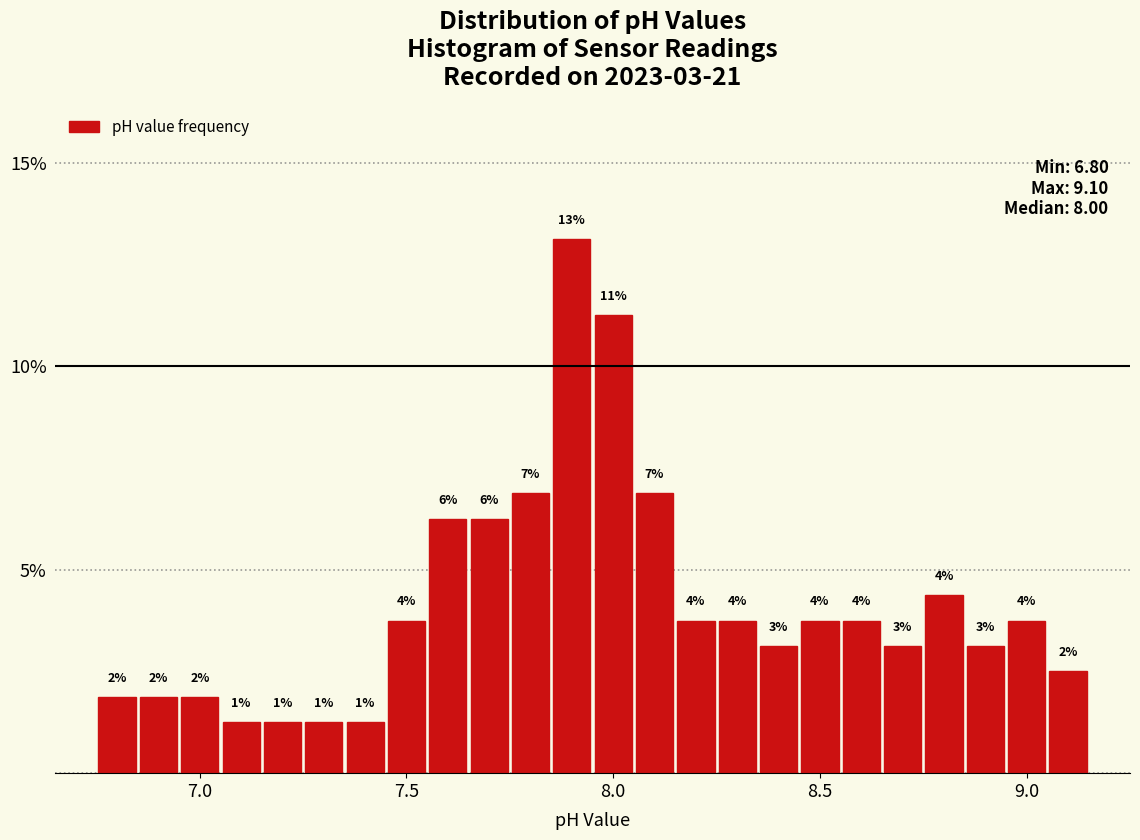

Read against the x-axis, roughly where is the centre of the tallest bar?

7.90